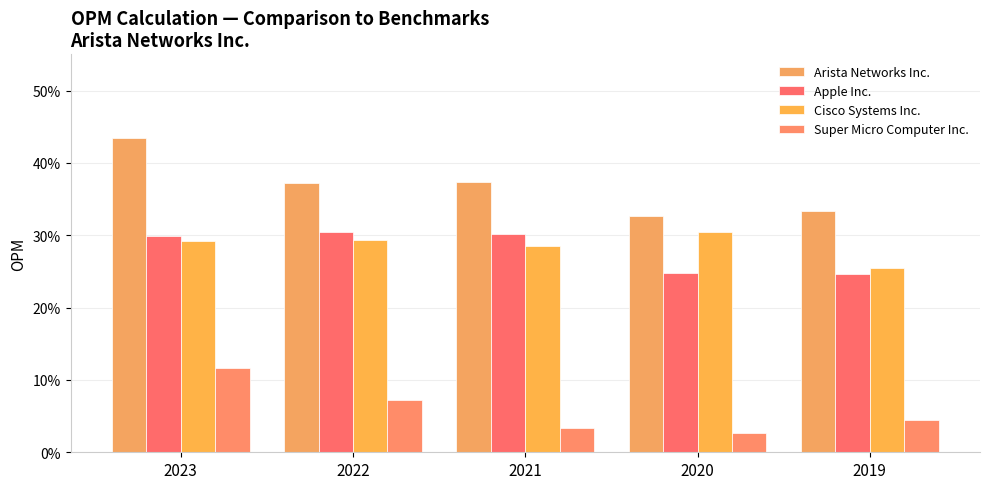

What is the total value across all series at 2023?

1.1